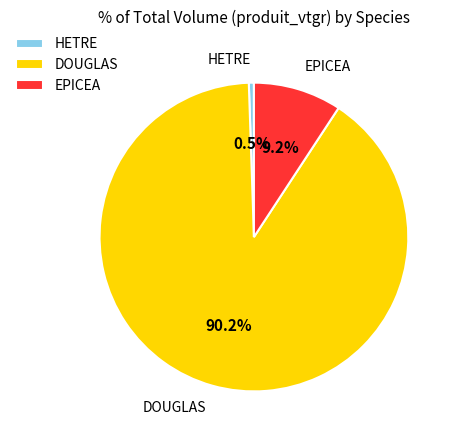

Rank the categories by value from highest to lowest.

DOUGLAS, EPICEA, HETRE